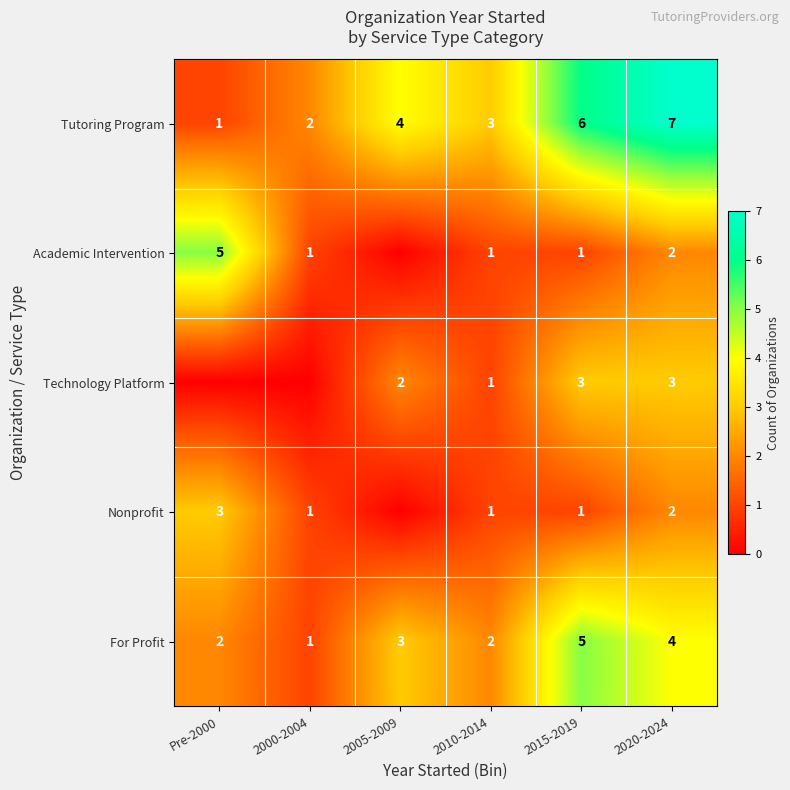

Is the value of Nonprofit at Pre-2000 greater than the value of Academic Intervention at 2015-2019?

Yes